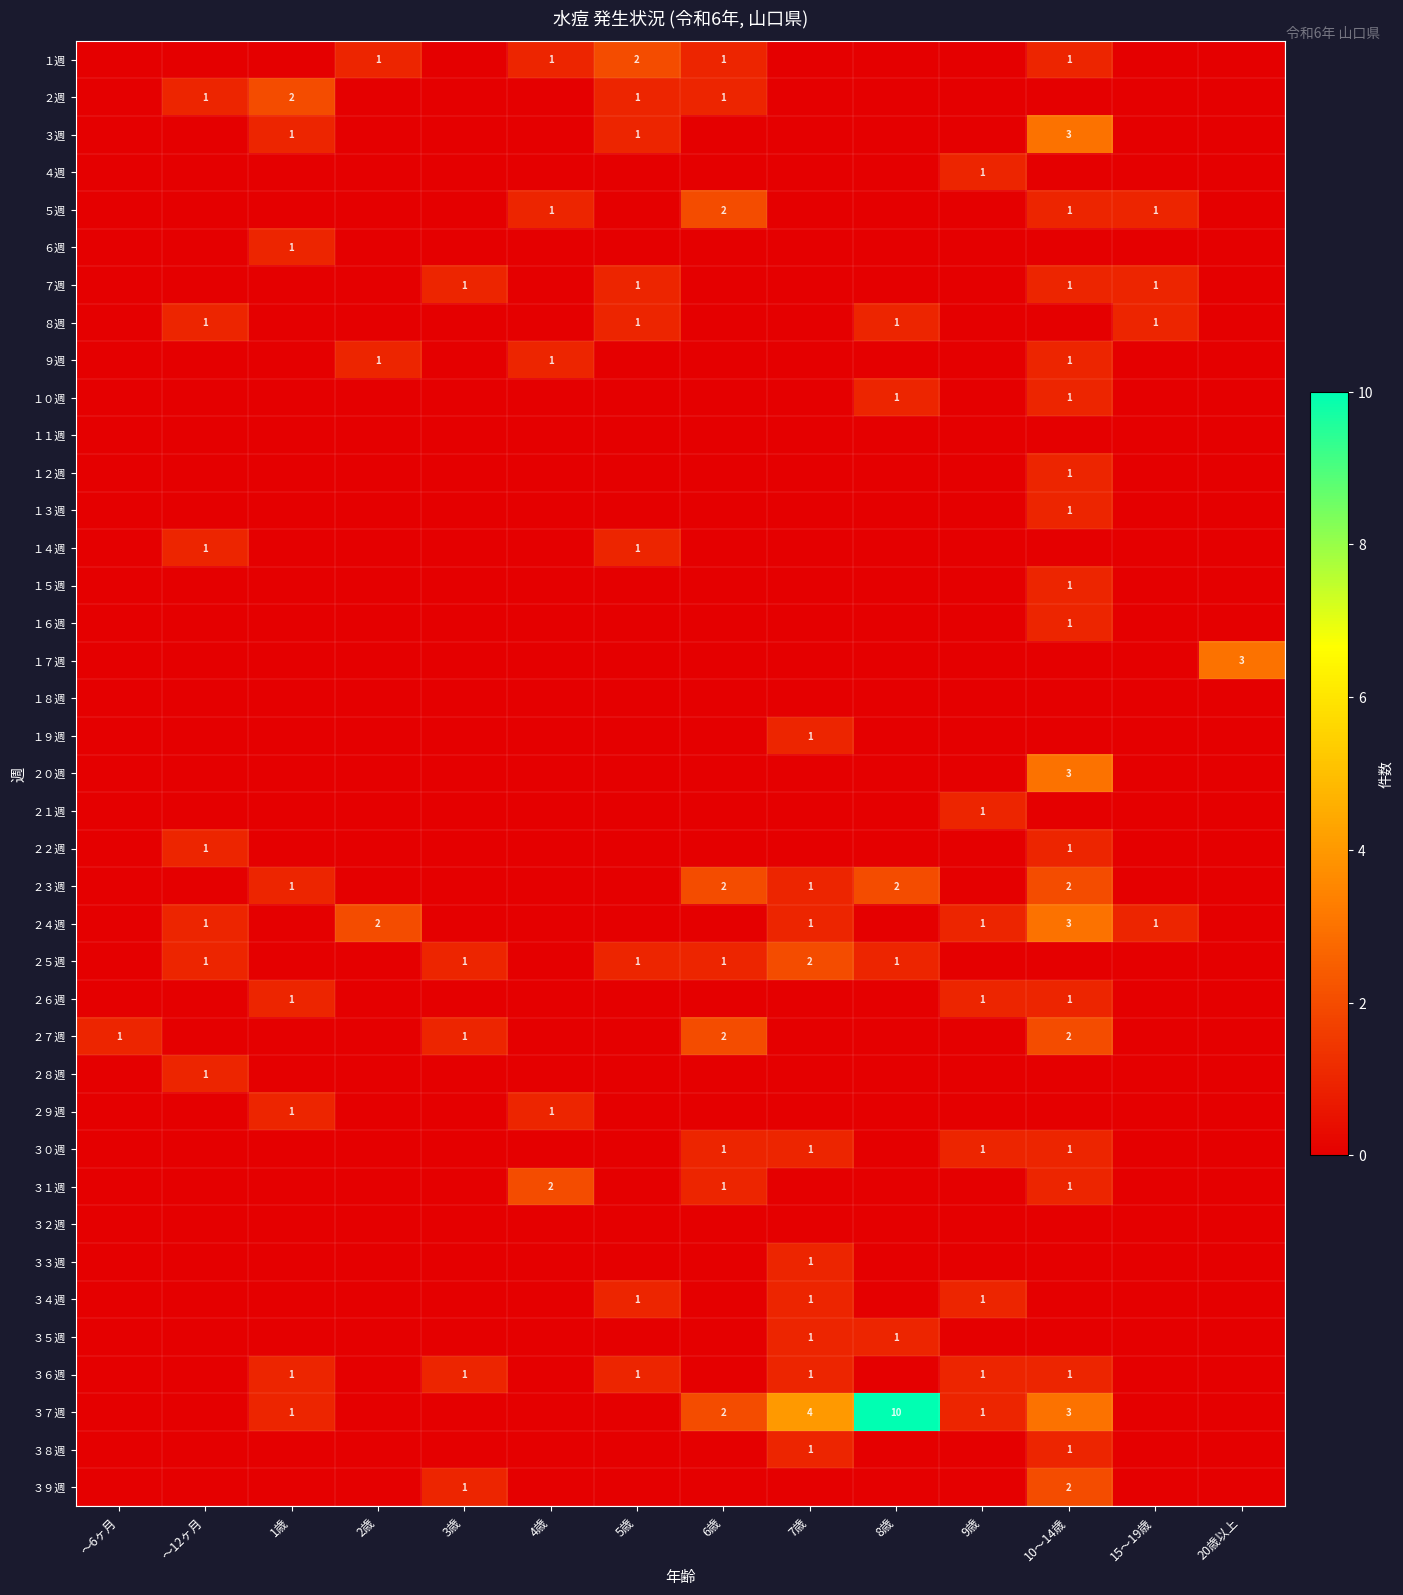

True or false: ２６週 has a value of 1 at 10～14歳.

True